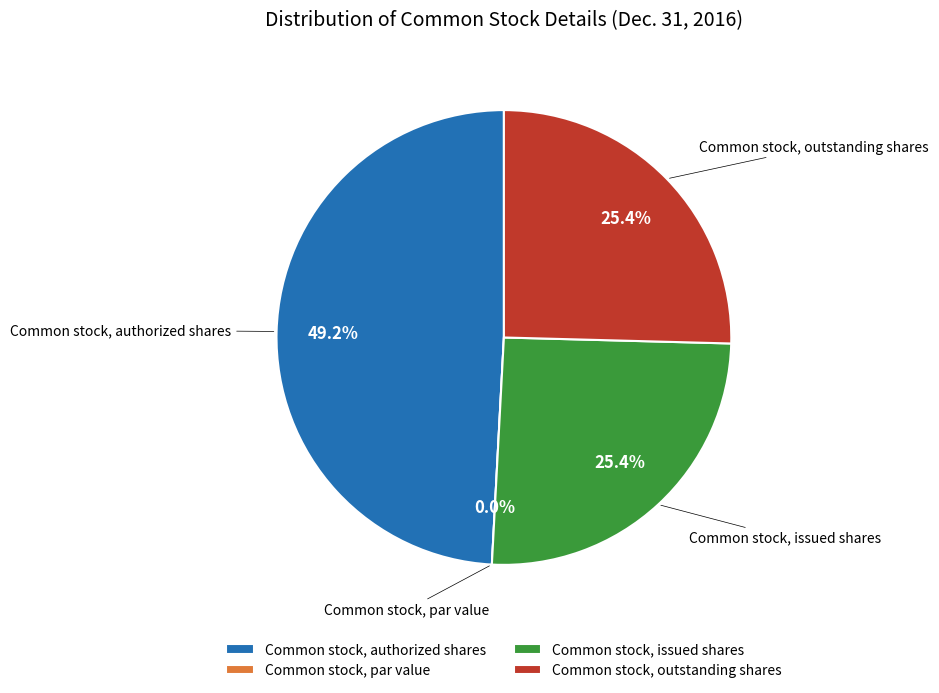

How many slices are in this pie chart?

4